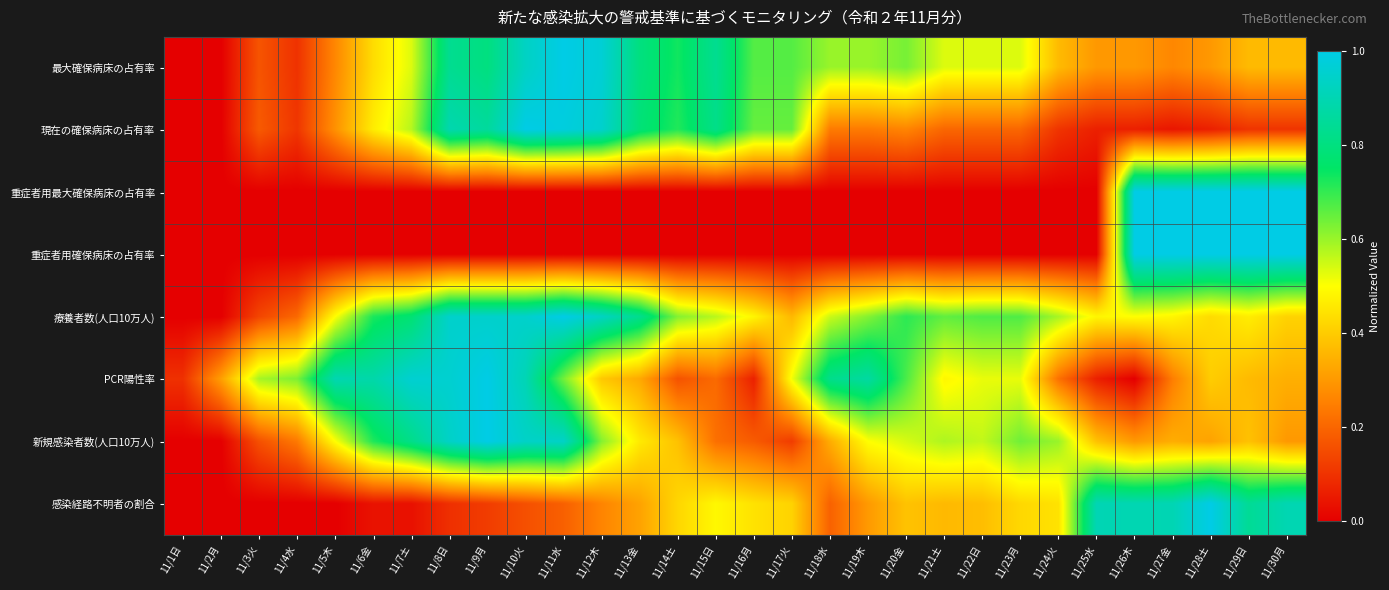

What is the difference between the highest and lowest values at 11/9月?

1.0